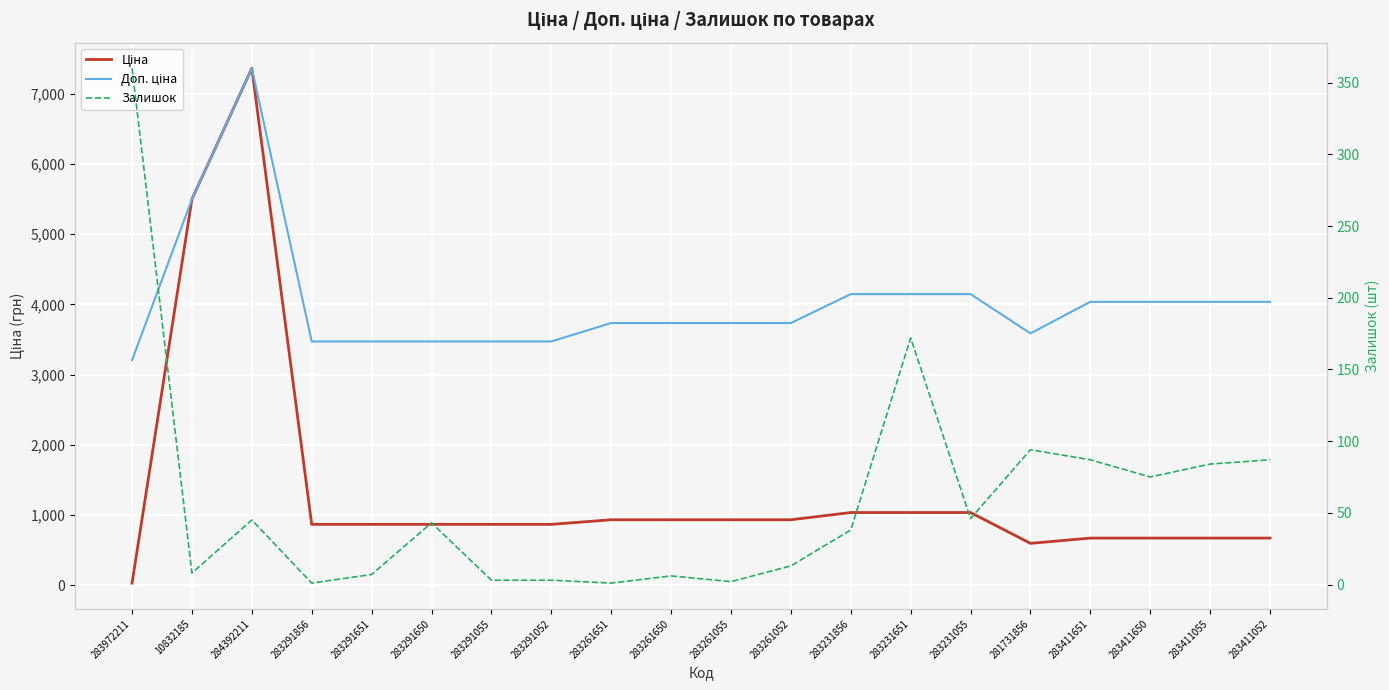

What is the difference between the highest and lowest values at 283411651?

3949.0